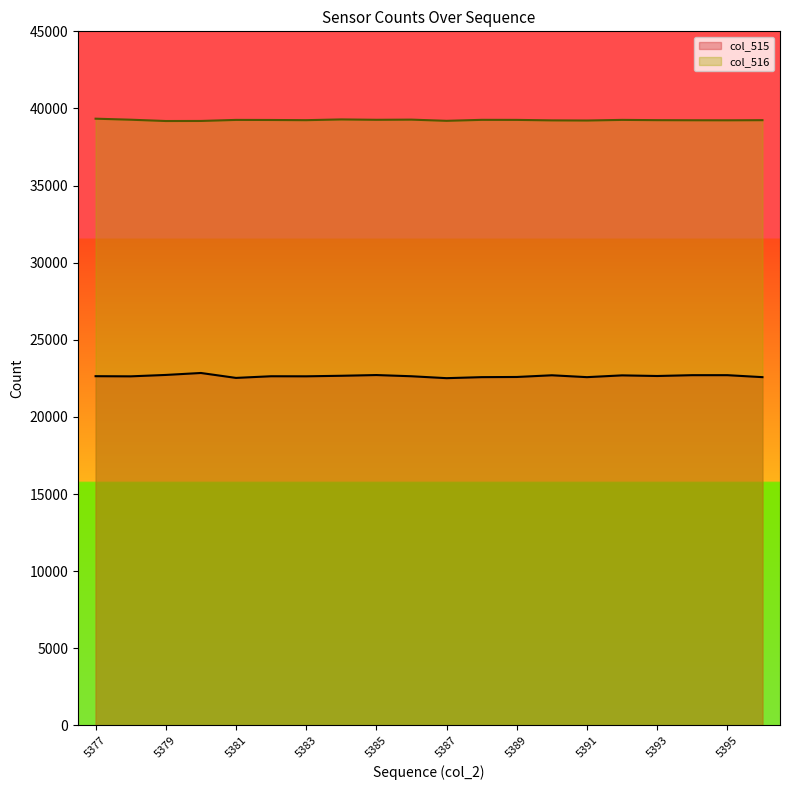

Reading left to right, extract all data points from this chart.

col_515: 5377=22644	5378=22634	5379=22725	5380=22852	5381=22533	5382=22640	5383=22636	5384=22671	5385=22718	5386=22640	5387=22516	5388=22582	5389=22593	5390=22703	5391=22582	5392=22697	5393=22656	5394=22710	5395=22710	5396=22582
col_516: 5377=39337	5378=39271	5379=39186	5380=39190	5381=39258	5382=39253	5383=39241	5384=39289	5385=39265	5386=39276	5387=39199	5388=39262	5389=39259	5390=39228	5391=39219	5392=39259	5393=39242	5394=39236	5395=39233	5396=39241